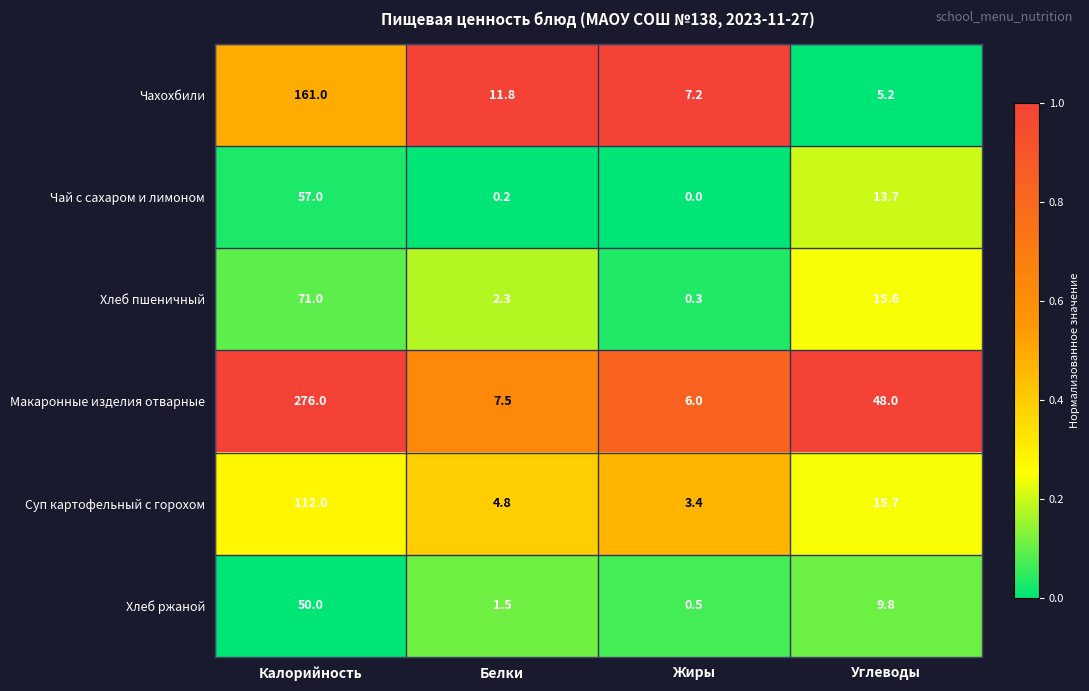

Is it true that Макаронные изделия отварные equals 9.5 at Жиры?

False